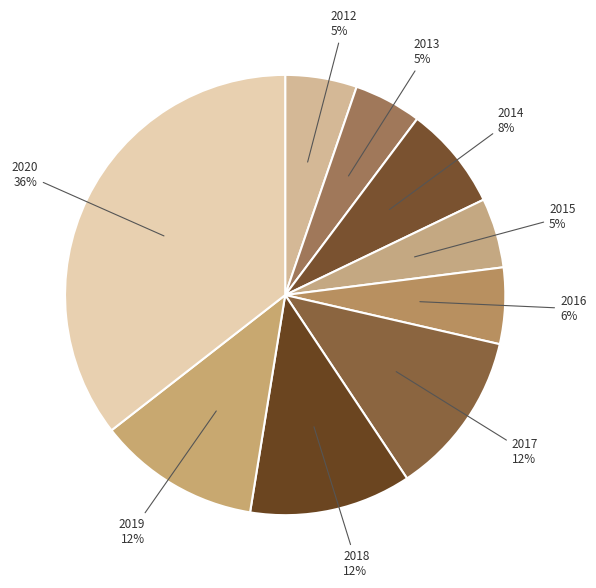

Count the number of slices in the pie.

9